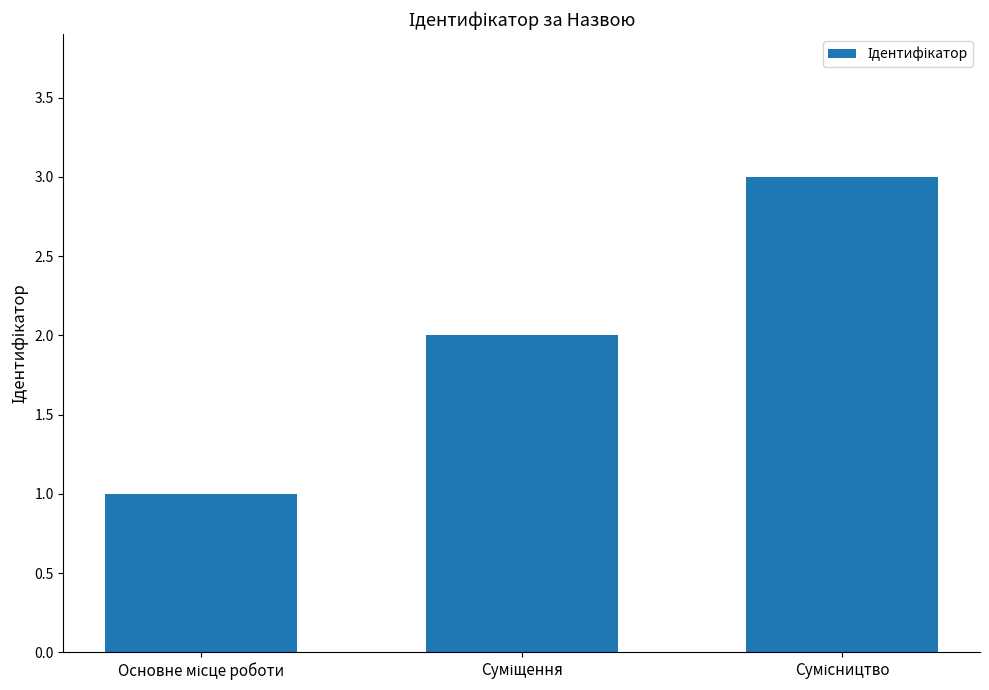

What is the sum of all values?

6